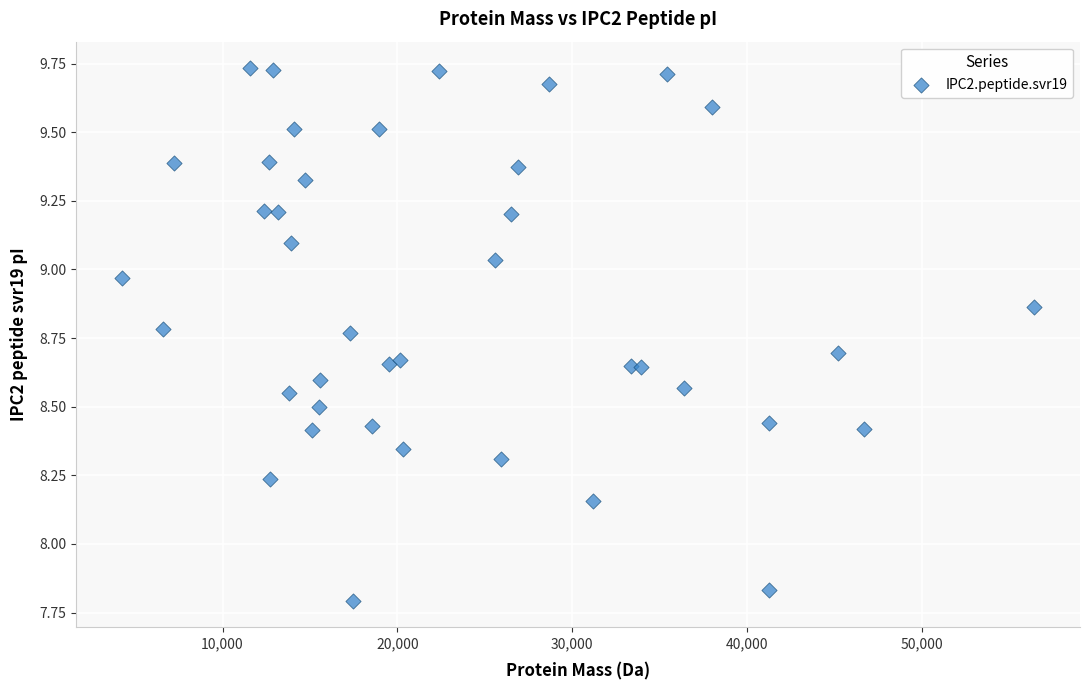

What is the range of Y values (max minus min)?

1.9